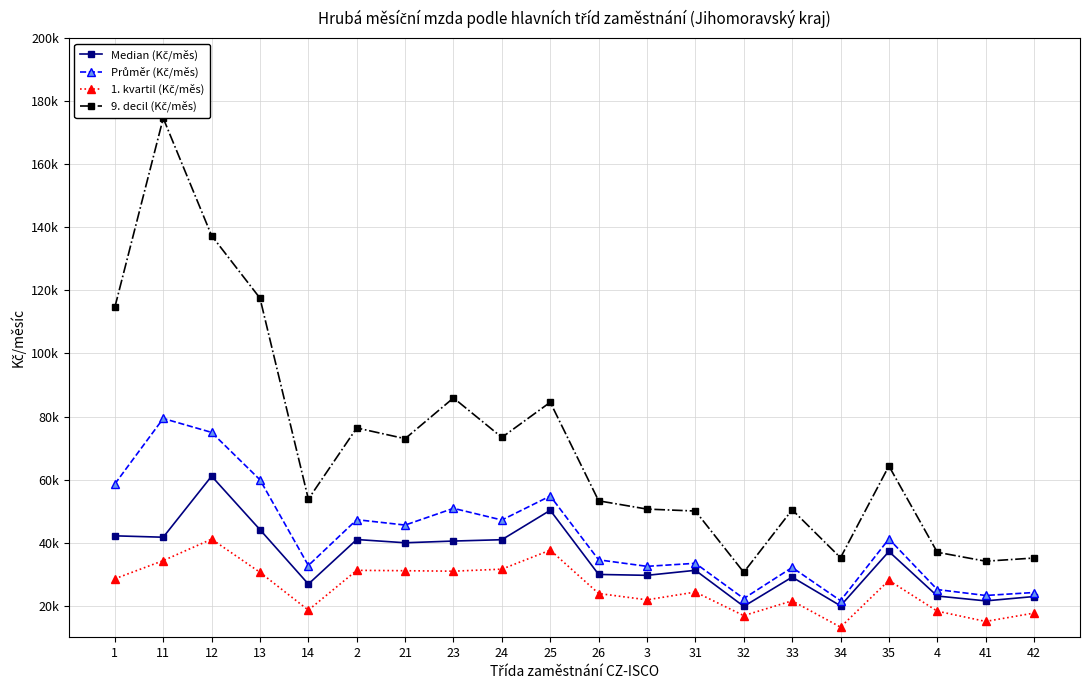

Between 21 and 13, which is larger?

13